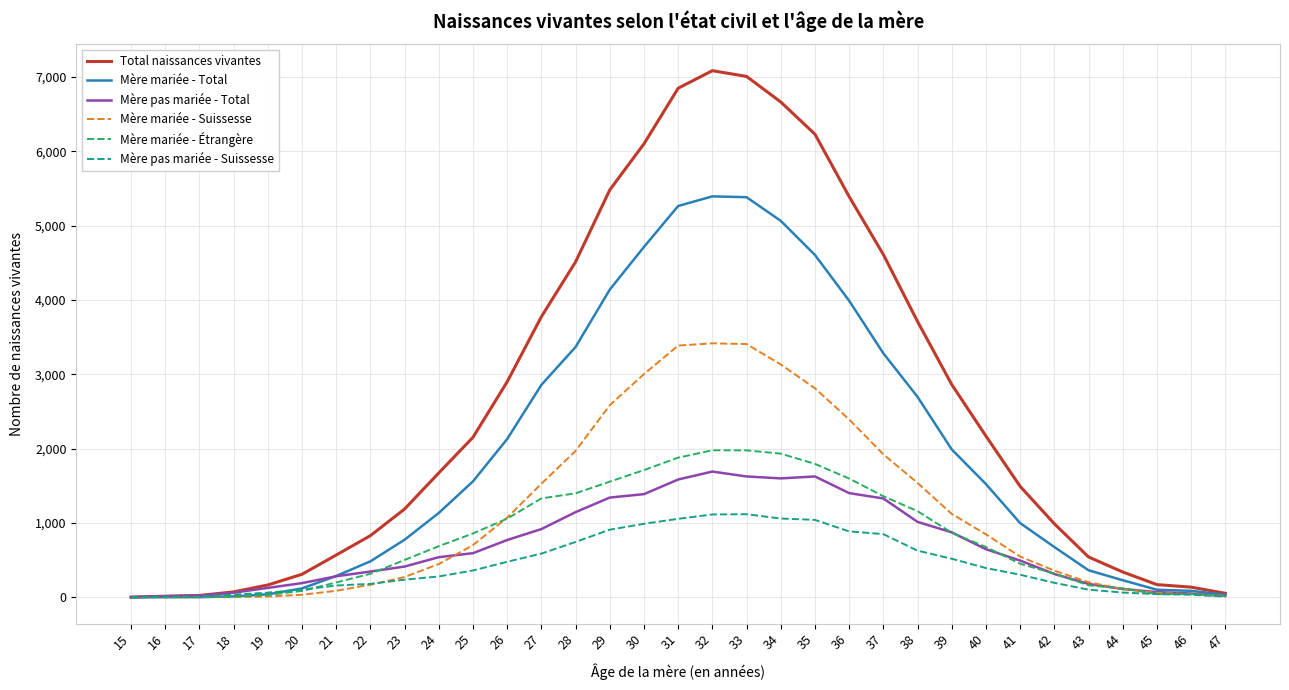

Rank the series by their maximum value, from lowest to highest.

Mère pas mariée - Suissesse, Mère pas mariée - Total, Mère mariée - Étrangère, Mère mariée - Suissesse, Mère mariée - Total, Total naissances vivantes